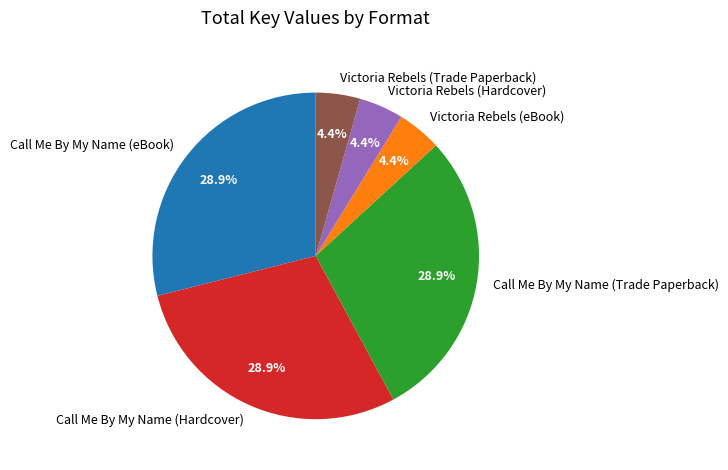

What percentage is the Victoria Rebels (eBook) slice, to the nearest percent?

4%